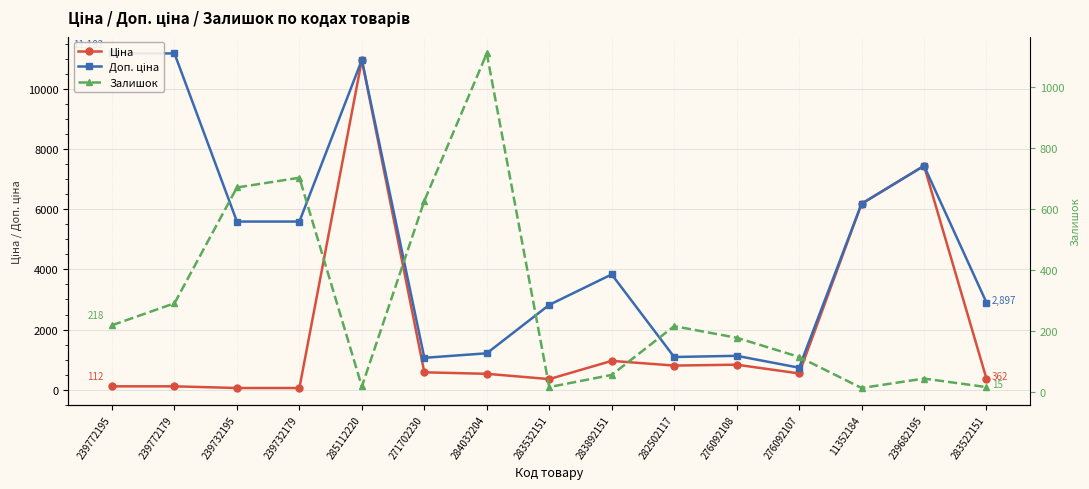

Rank the series at 11352184 from highest to lowest value.

Ціна, Доп. ціна, Залишок